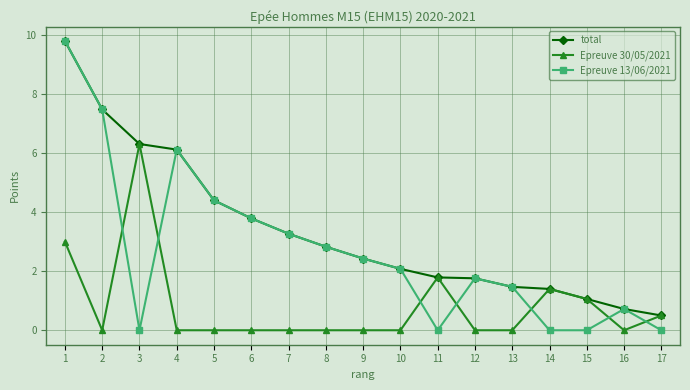

True or false: Epreuve 13/06/2021 has more than 1 interior local peaks.

True